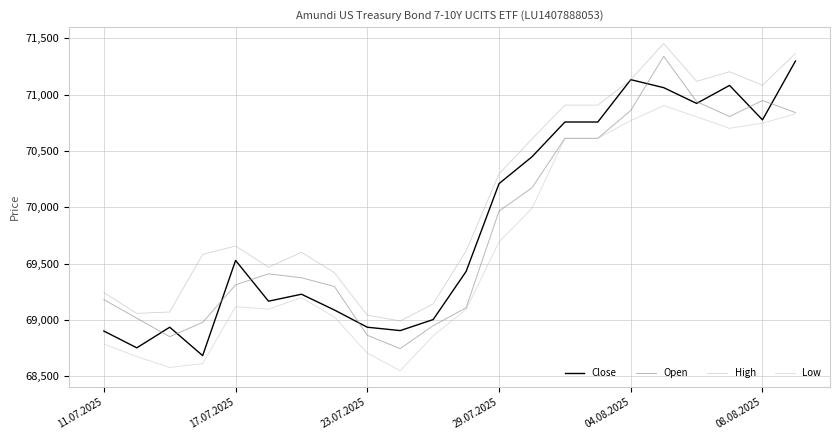

At which category does the chart reach its minimum across all series?

9